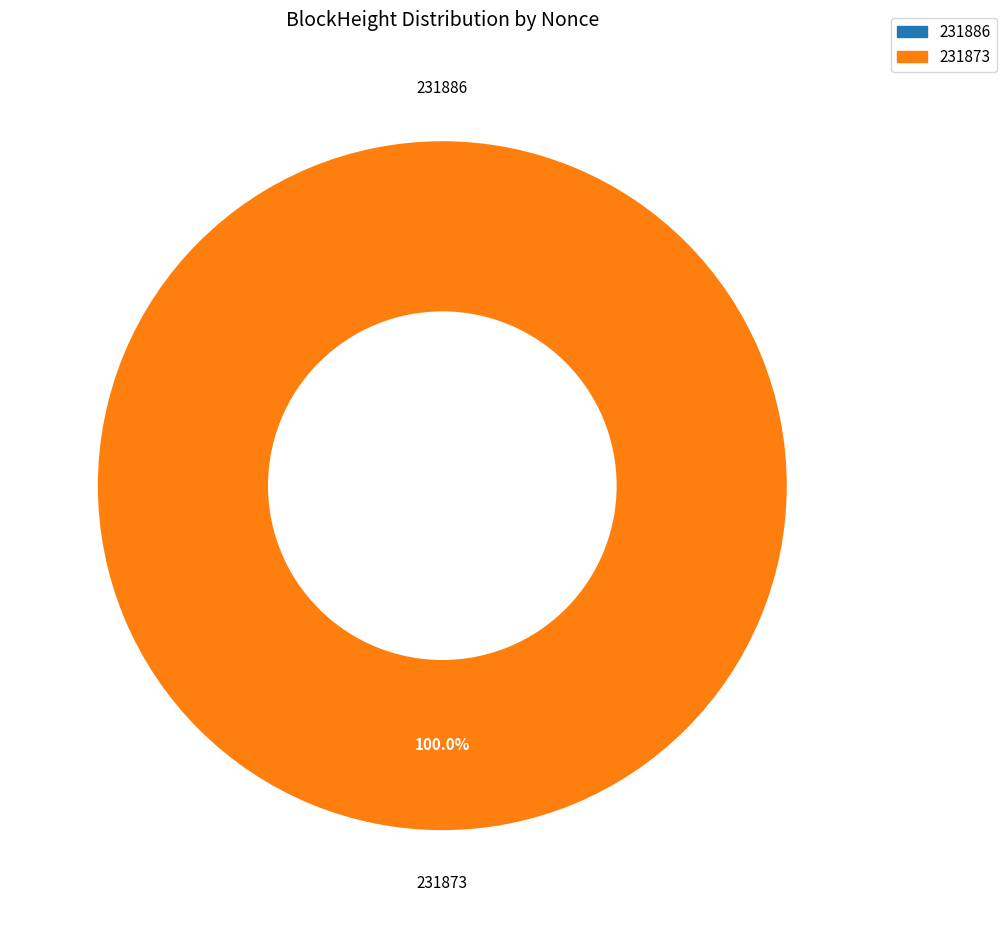

Is the sum of 231886 and 231873 greater than half?

Yes